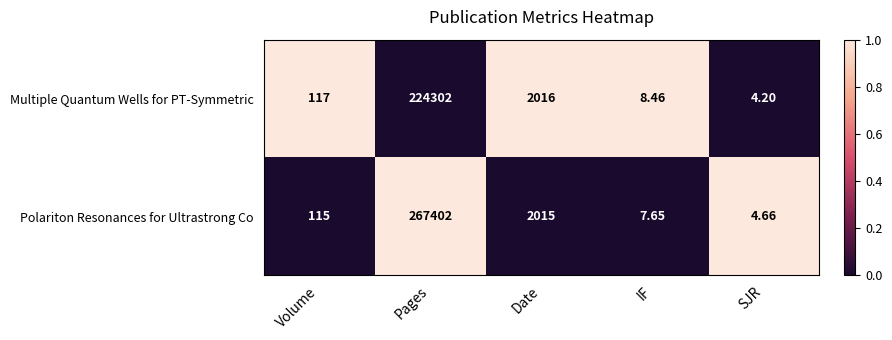

At which label is Polariton Resonances for Ultrastrong Co closest to 133703?

Date